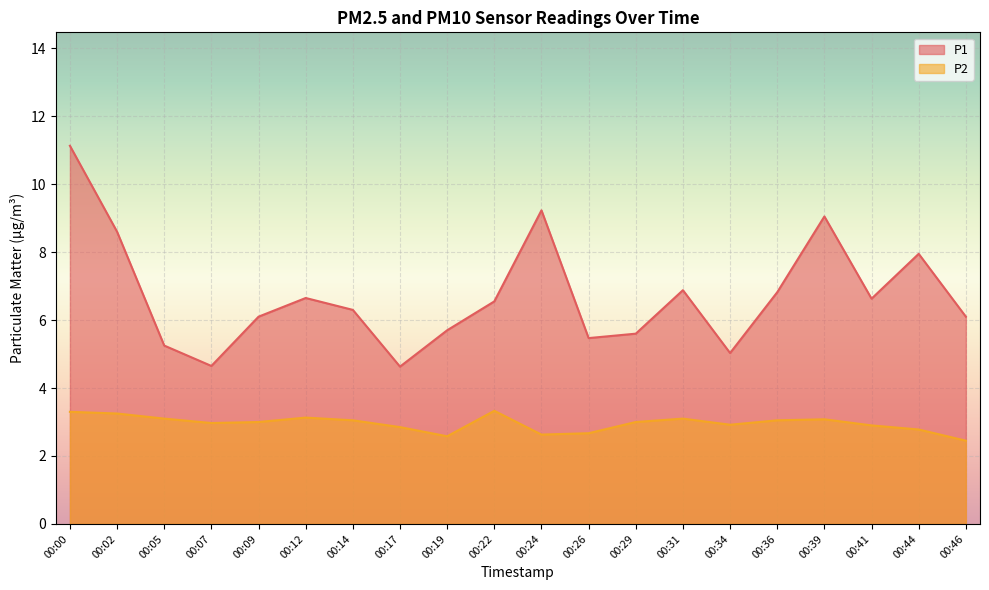

At which category does P1 reach its first local valley?

00:07